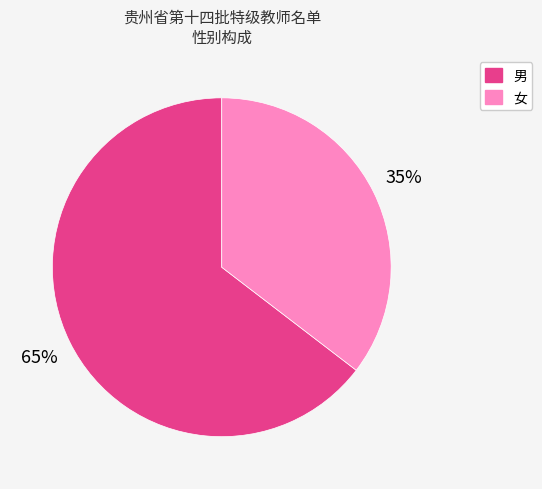

Which slice is the smallest?

女